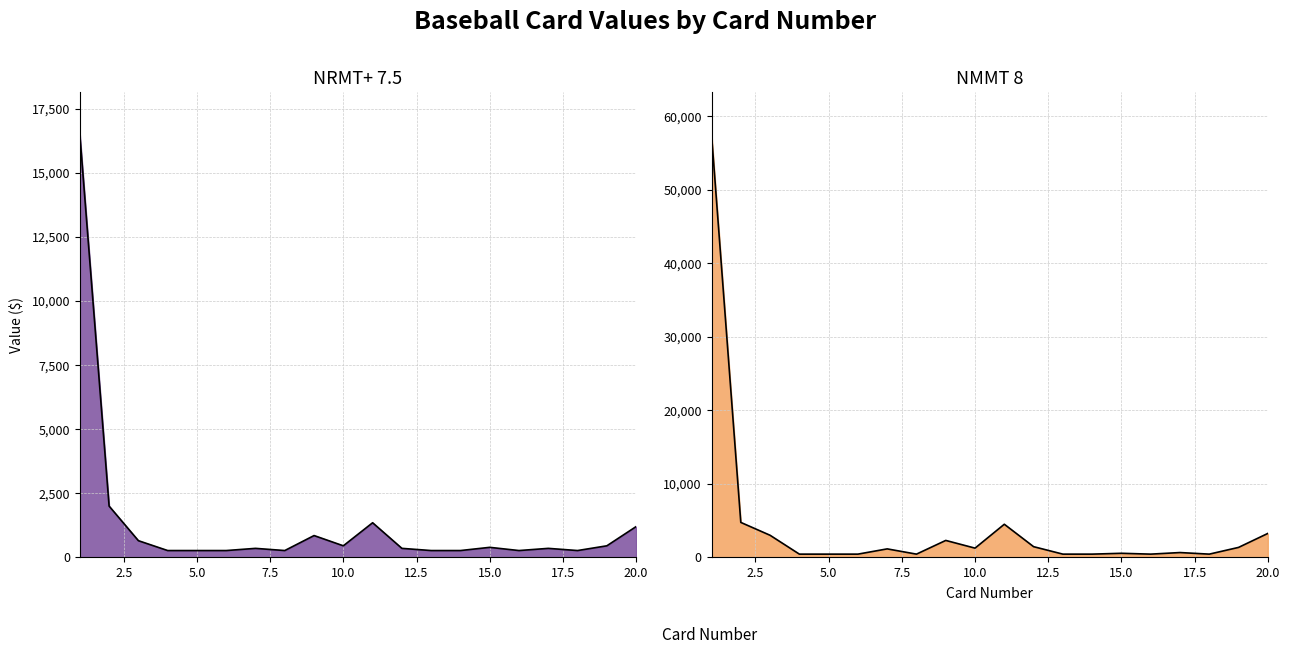

Where does the NMMT 8 series first go above 1150?

1